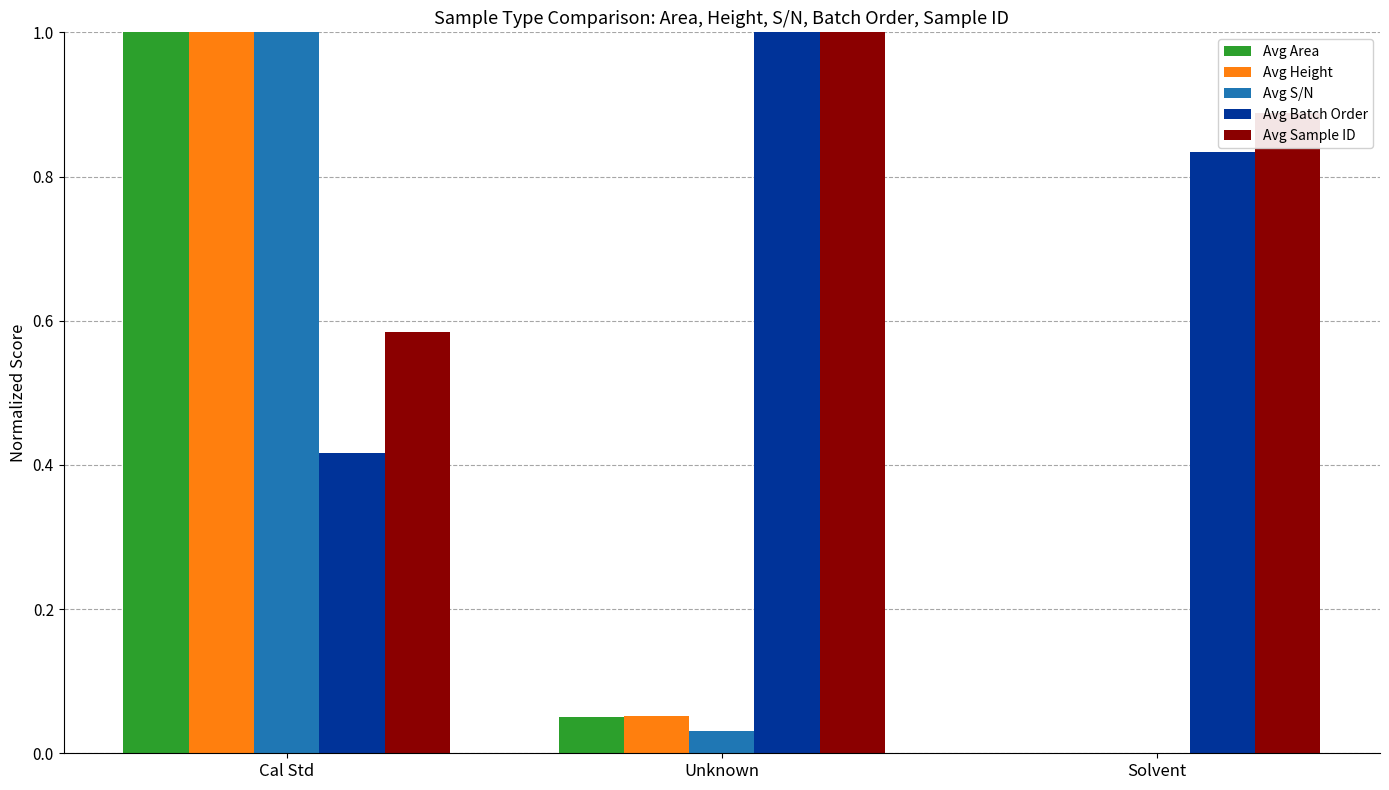

At which category is the sum across all series the highest?

Cal Std